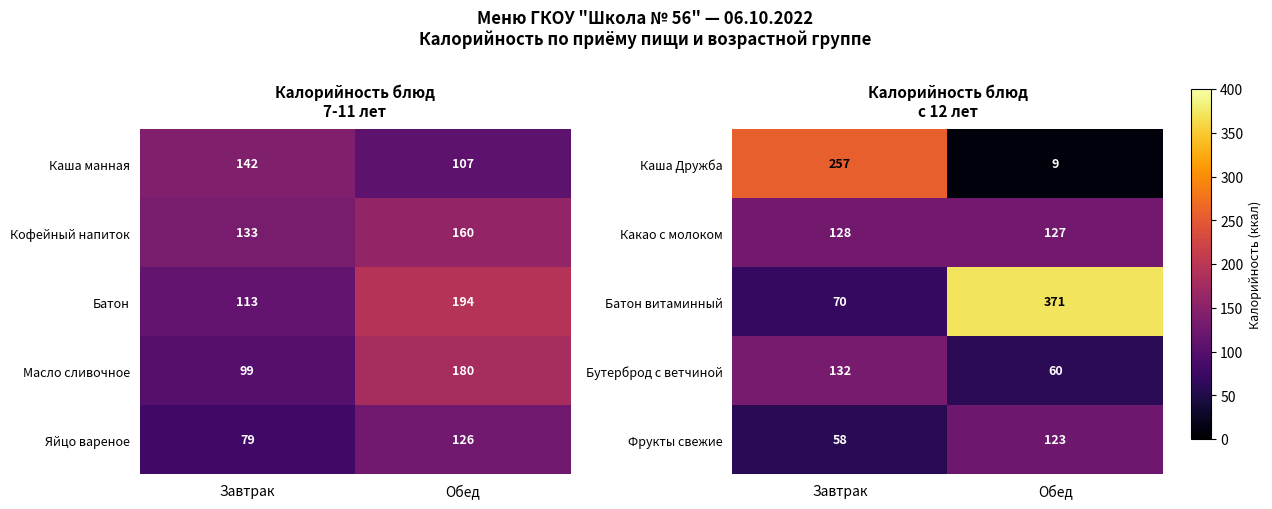

What is the sum of the Какао с молоком values at Завтрак and Обед?

255